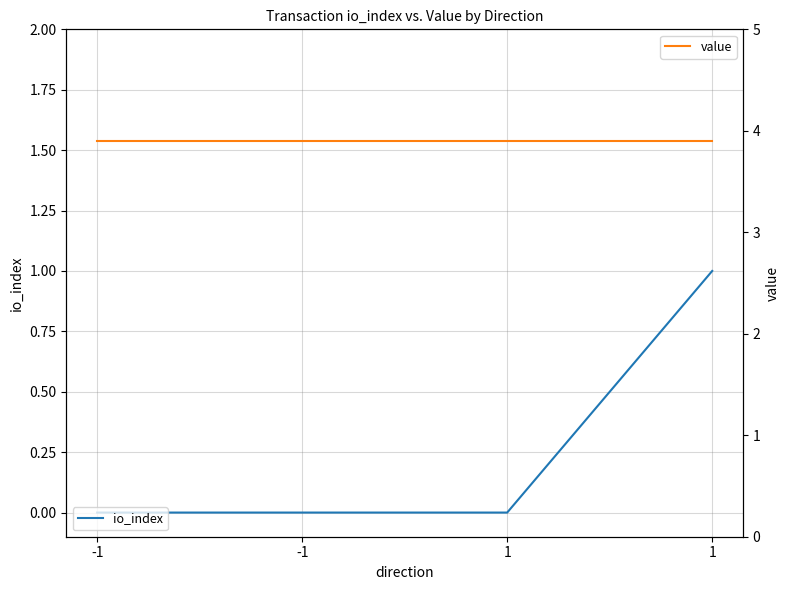

List the series in order of their overall mean, highest first.

value, io_index